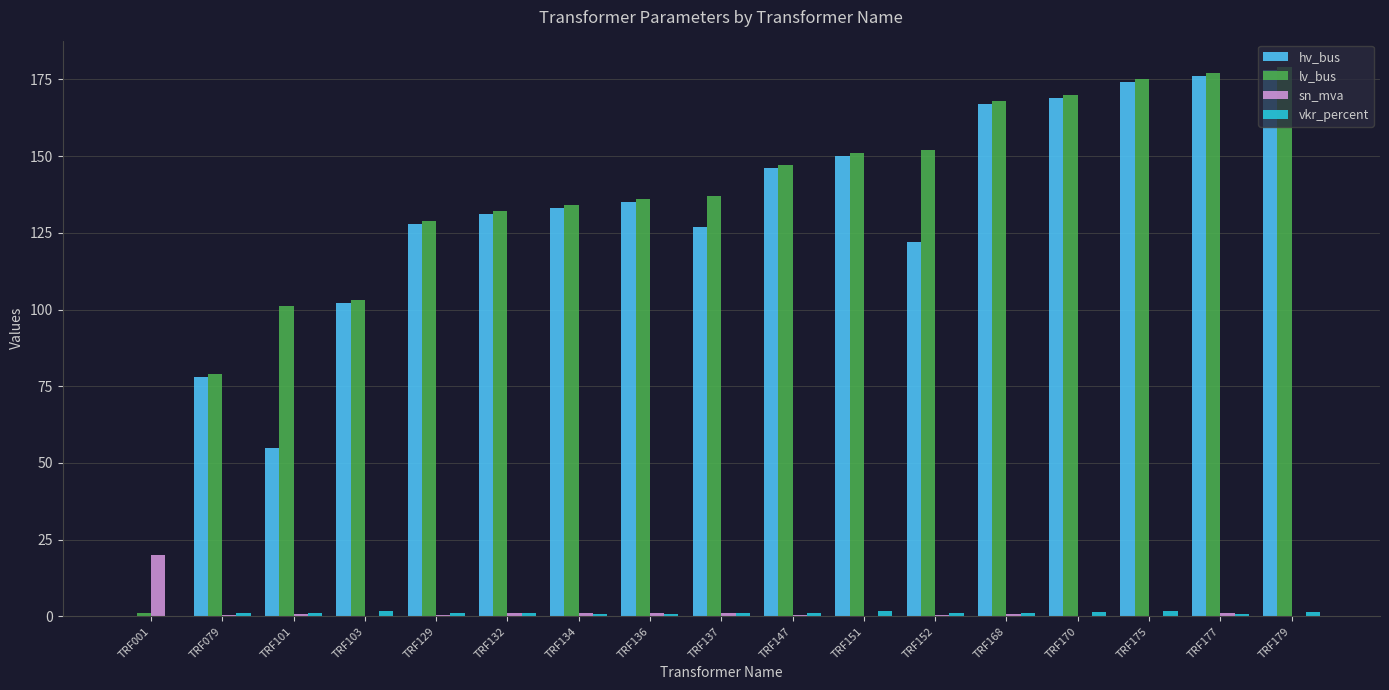

What is the sum of all lv_bus values?

2271.0